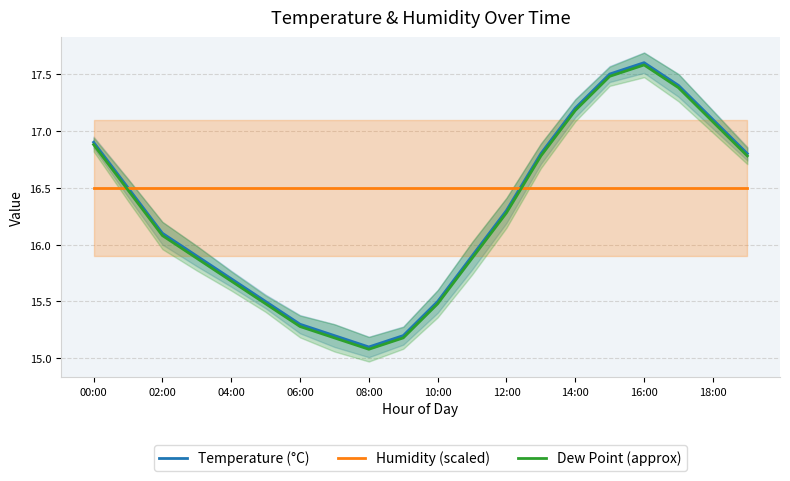

Is the value of Humidity (scaled) at 12:00 greater than the value of Temperature (°C) at 16:00?

No